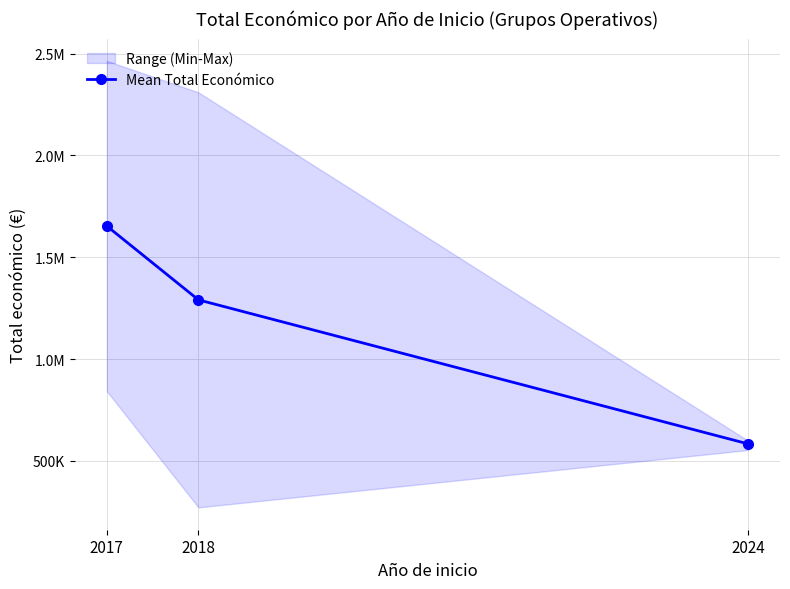

Reading right to left, what are all the values shown in this chart?

583679.7	1290789.0	1653293.0